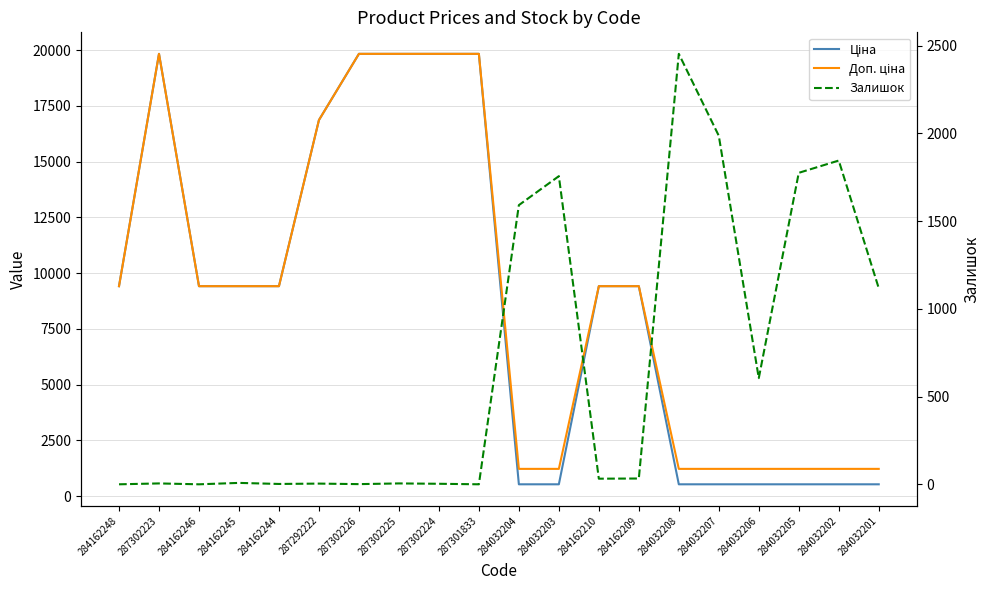

List the labels in order of Доп. ціна value, largest first.

287302223, 287302226, 287302225, 287302224, 287301833, 287292222, 284162248, 284162246, 284162245, 284162244, 284162210, 284162209, 284032204, 284032203, 284032208, 284032207, 284032206, 284032205, 284032202, 284032201